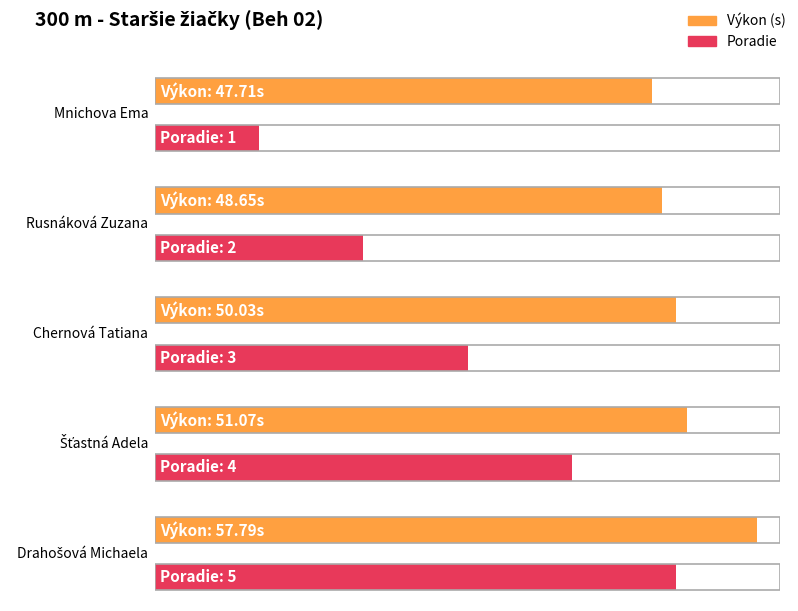

Reading right to left, transcribe all the data shown in this chart.

Výkon: 57.8	51.1	50.0	48.6	47.7
Poradie: 5.0	4.0	3.0	2.0	1.0